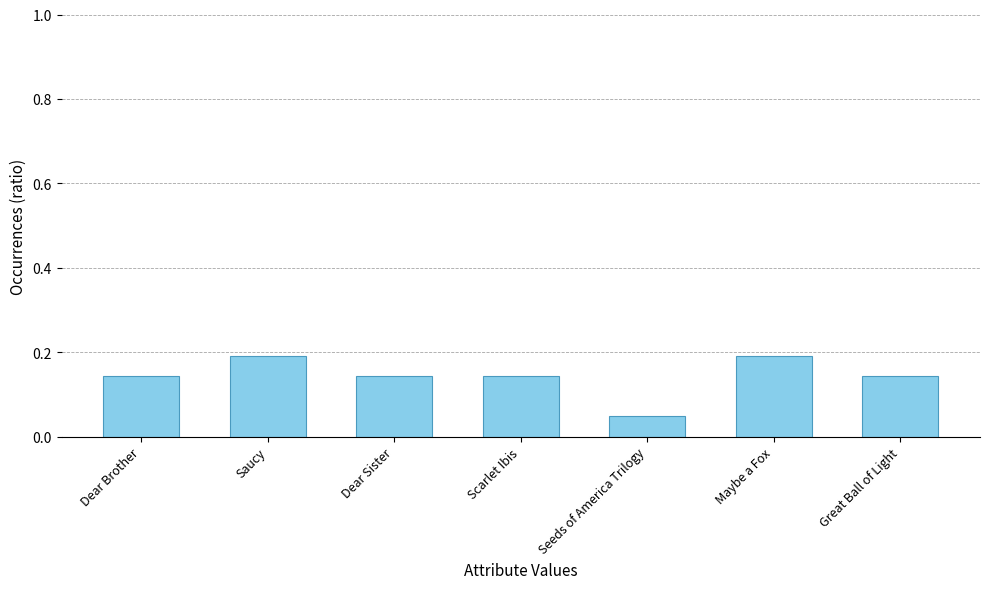

What is the sum of the values at Scarlet Ibis and Dear Sister?

0.3